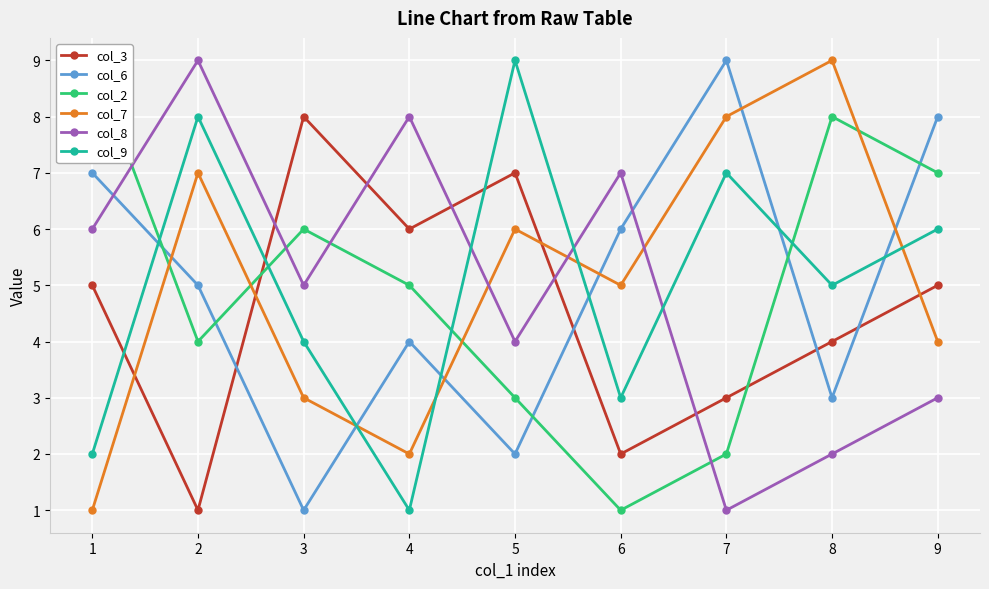

What is the sum of all col_2 values?

45